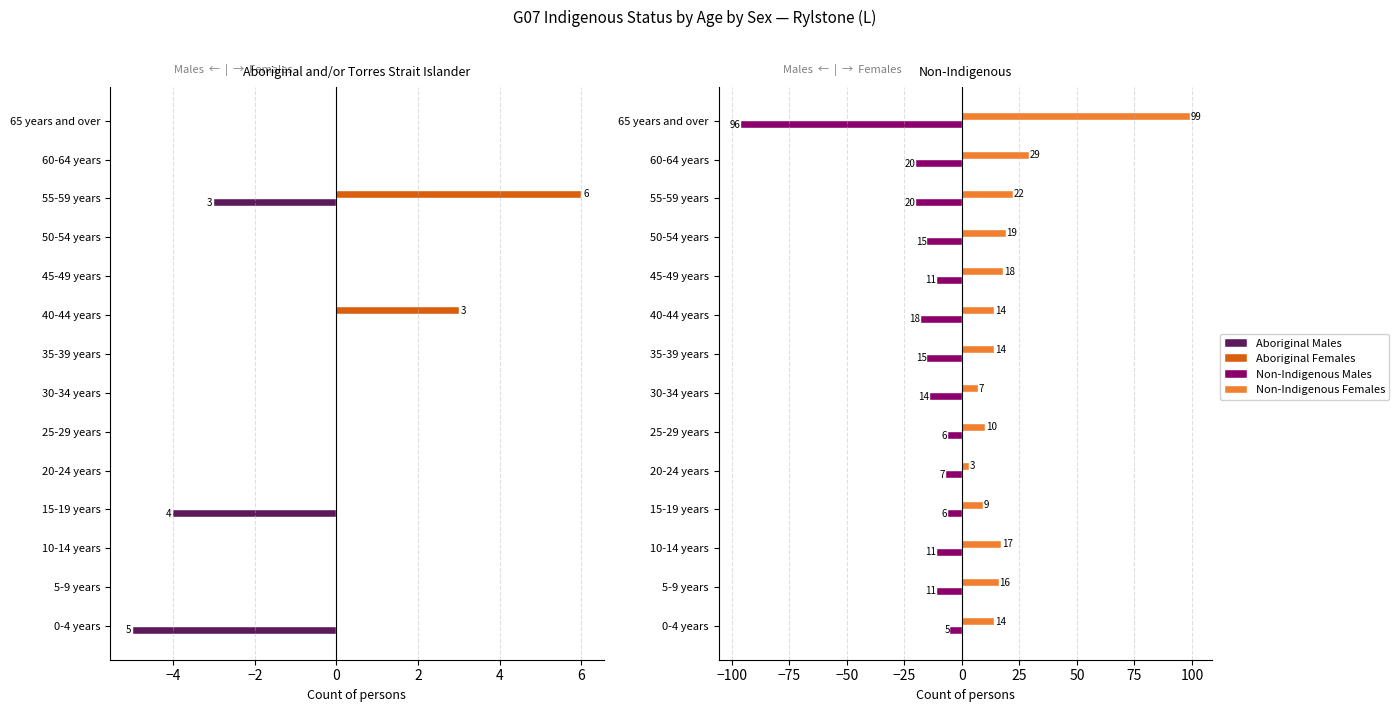

How many groups of bars are there?

14